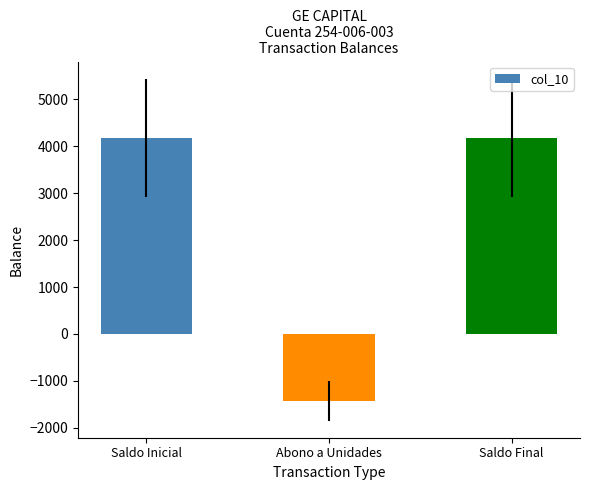

Count the number of data series in this chart.

1